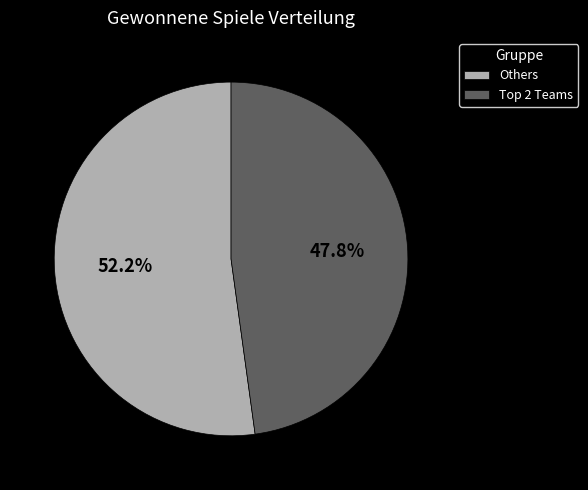

What is the largest slice in the pie chart?

Others